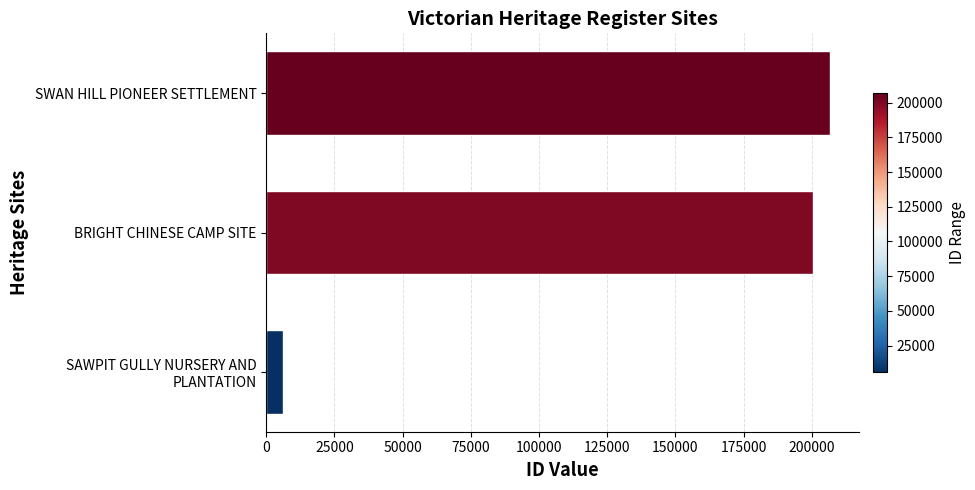

What is the change in value from BRIGHT CHINESE CAMP SITE to SWAN HILL PIONEER SETTLEMENT?

+6531